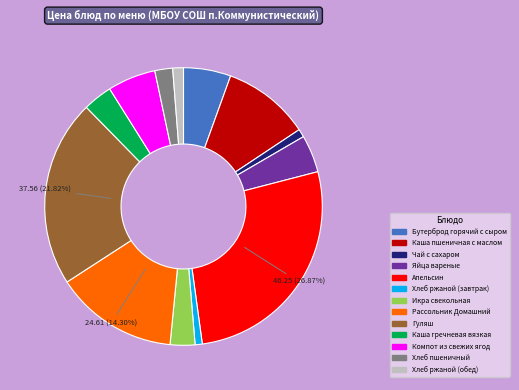

The Рассольник Домашний slice represents 22% of the pie. True or false?

False